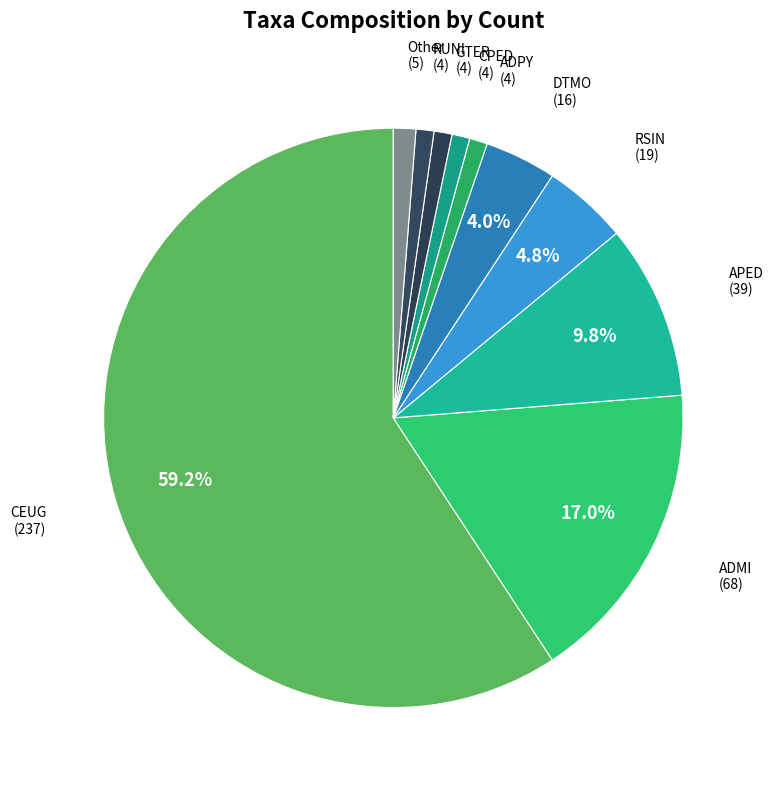

To the nearest percent, what percentage of the pie is ADMI?

17%